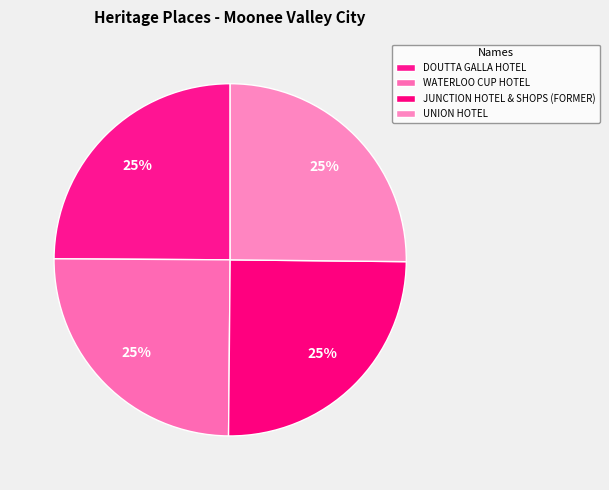

Is the sum of JUNCTION HOTEL & SHOPS (FORMER) and WATERLOO CUP HOTEL greater than half?

No